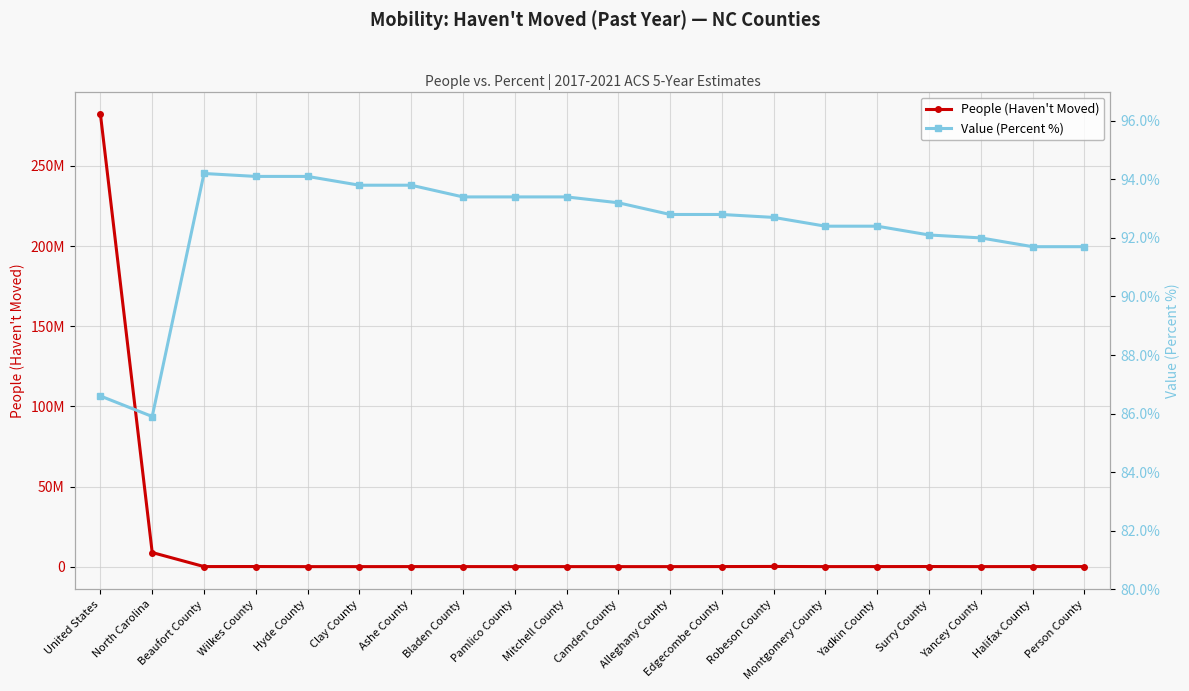

Rank the categories by People (Haven't Moved) value from lowest to highest.

Hyde County, Camden County, Alleghany County, Clay County, Pamlico County, Mitchell County, Yancey County, Montgomery County, Ashe County, Bladen County, Yadkin County, Person County, Beaufort County, Halifax County, Edgecombe County, Wilkes County, Surry County, Robeson County, North Carolina, United States